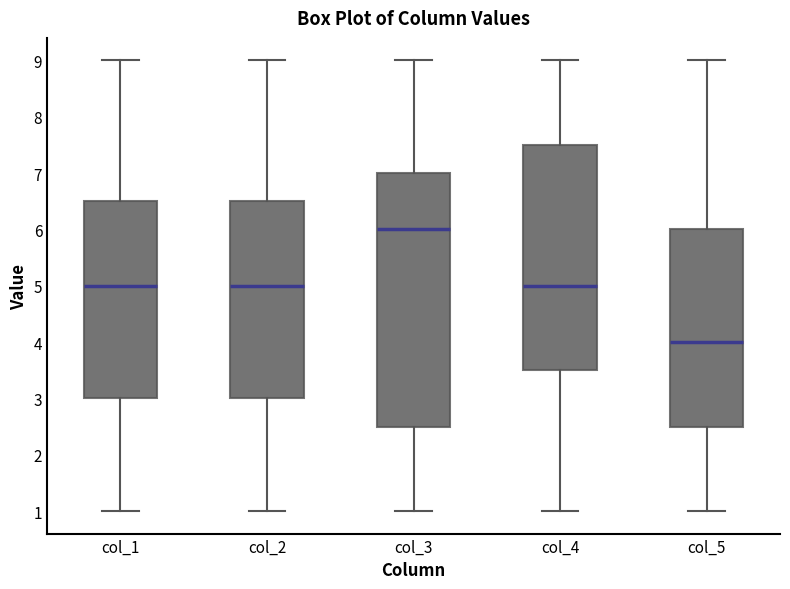

Where is the lower edge of the box for col_5 on the y-axis? The values are not printed on the chart, so give them approximately, as read against the axis.

2.5